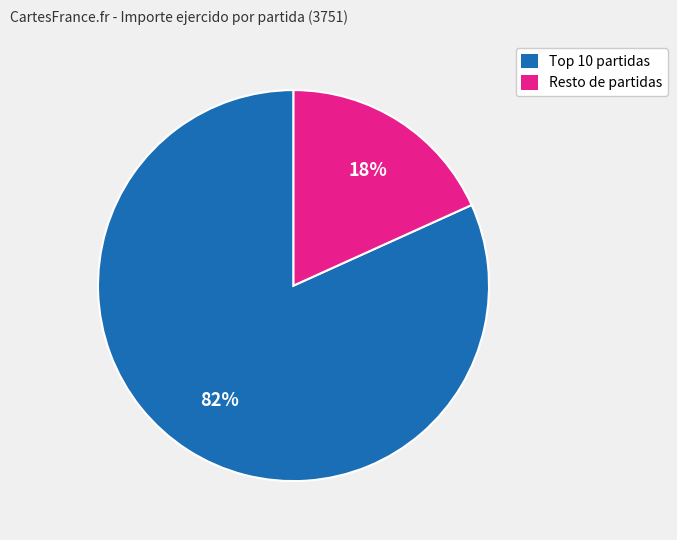

True or false: Resto de partidas accounts for 18% of the total.

True